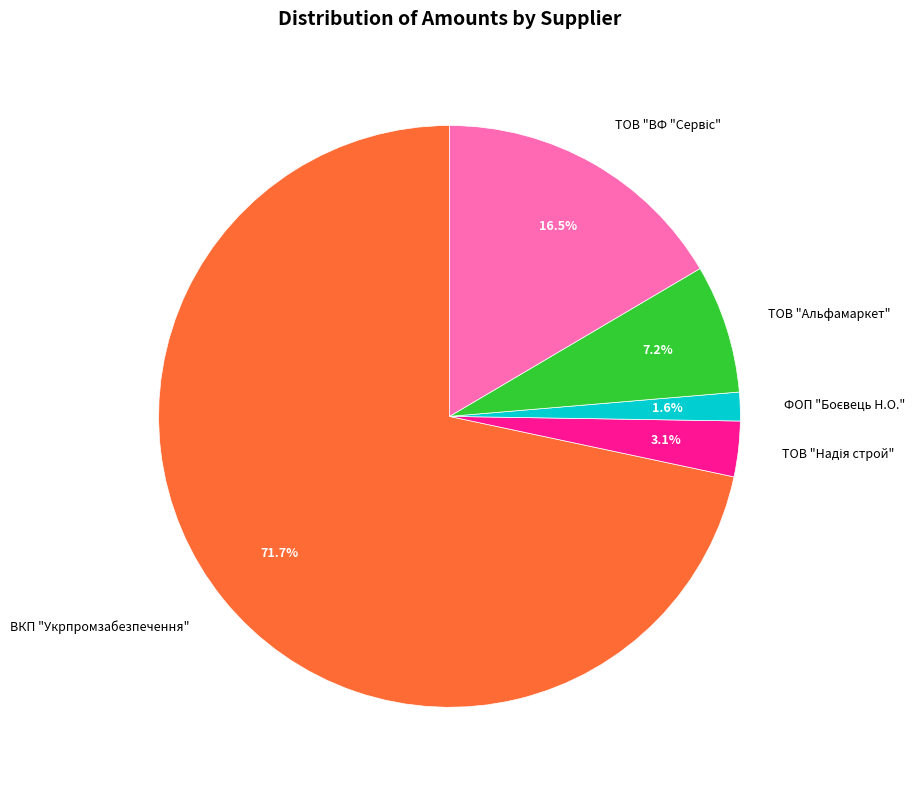

The ВКП "Укрпромзабезпечення" slice represents 72% of the pie. True or false?

True